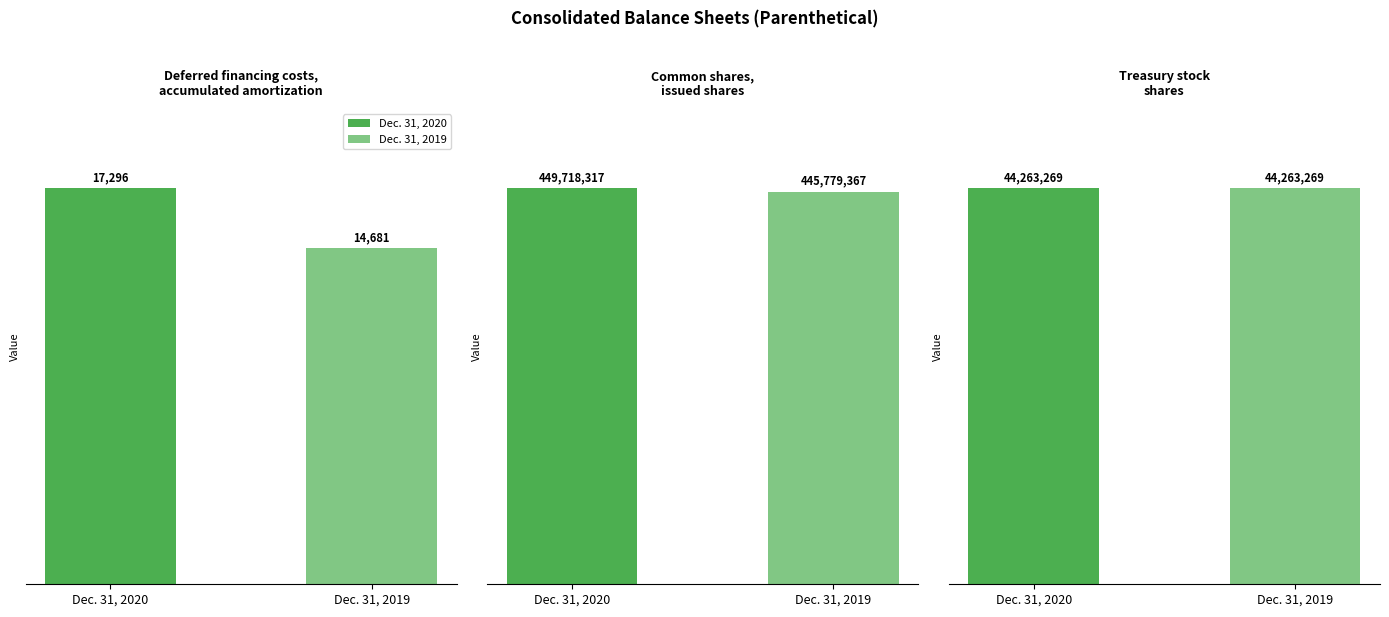

What is the total value across all series at Treasury stock
shares?

88526538